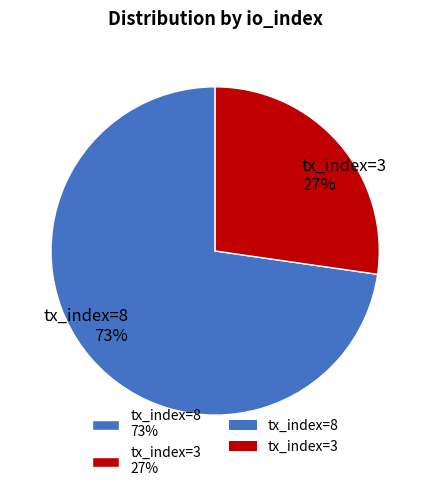

What is the ratio of the value at tx_index=8 to the value at tx_index=3?

2.7